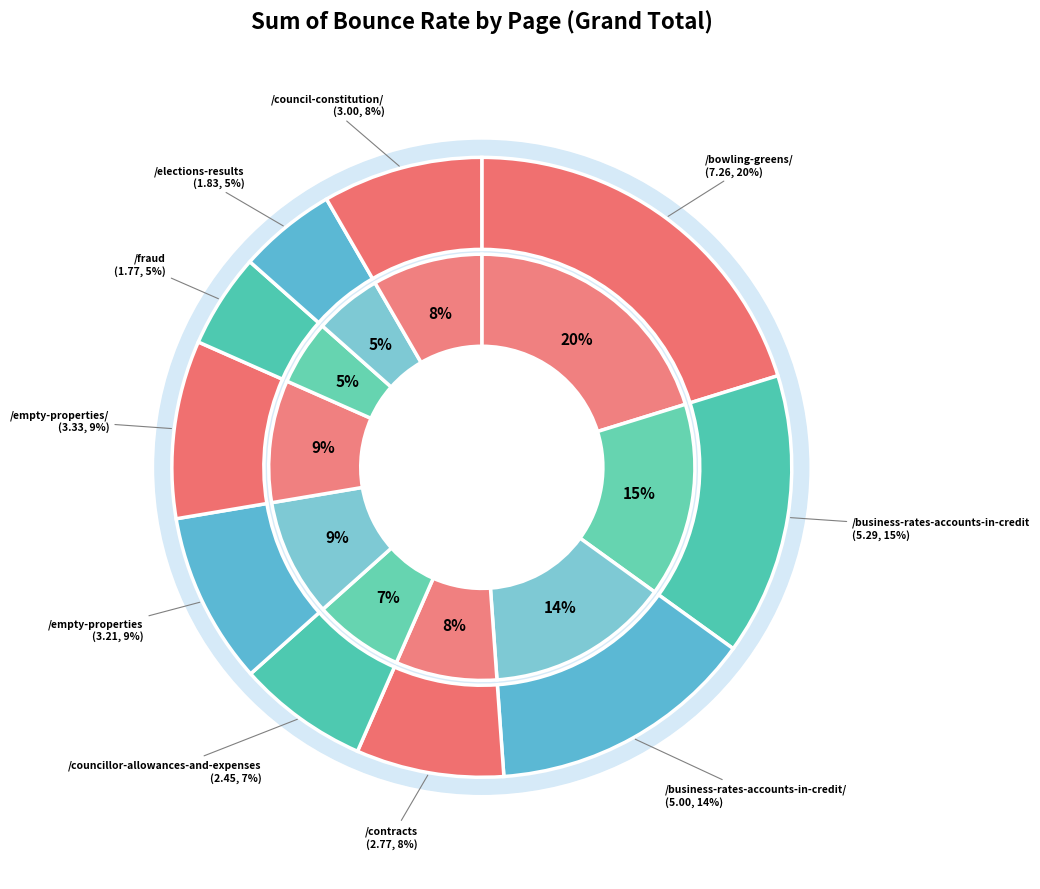

Which category has the biggest portion of the pie?

/bowling-greens/